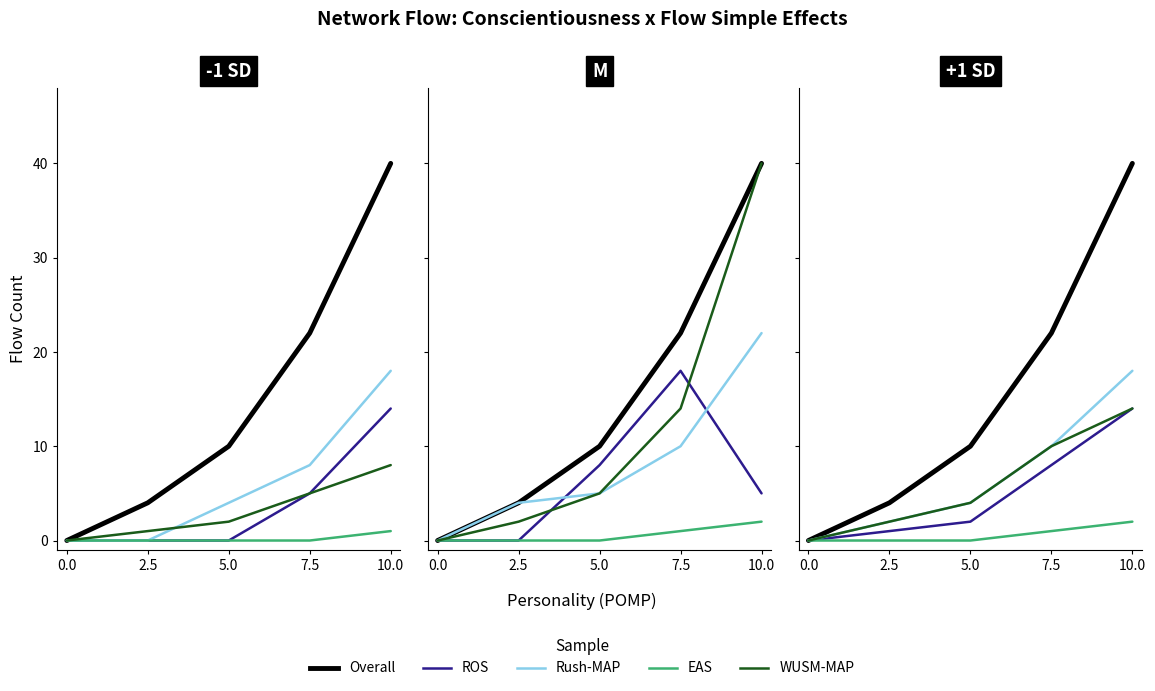

Where is WUSM-MAP nearest to the value 7?

5.0